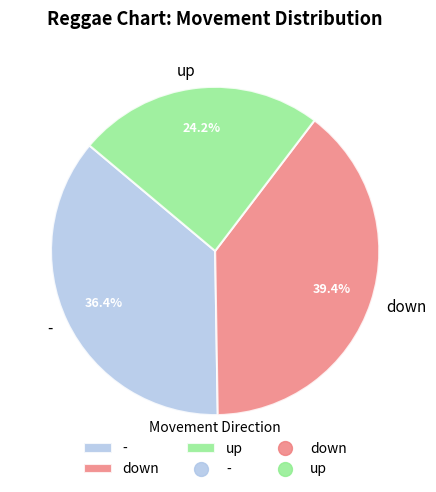

To the nearest percent, what is the average slice percentage?

33%